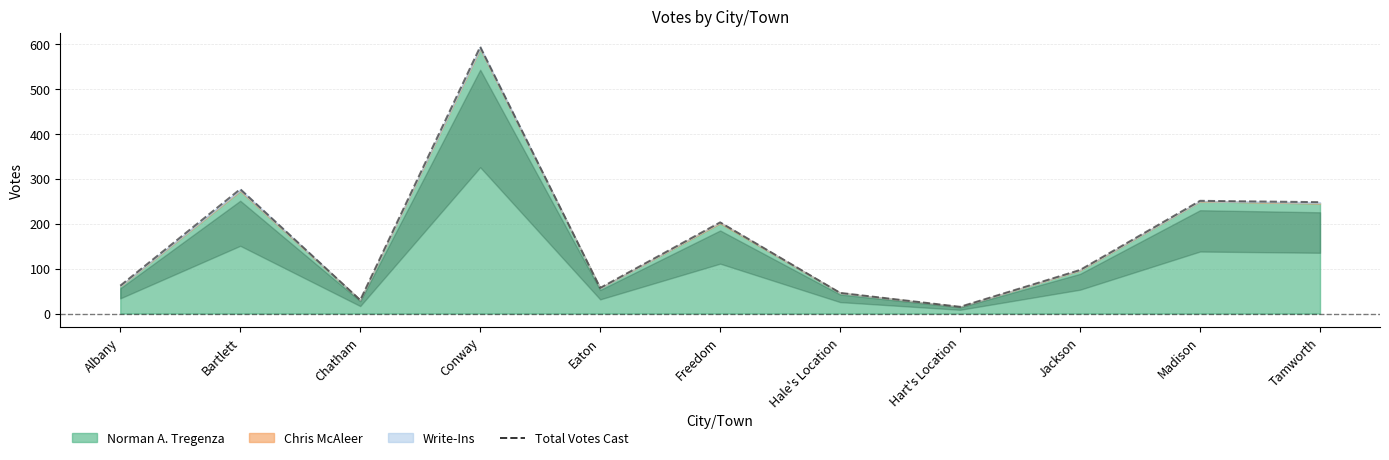

How many interior local peaks (higher than both neighbors) does the data have?

4